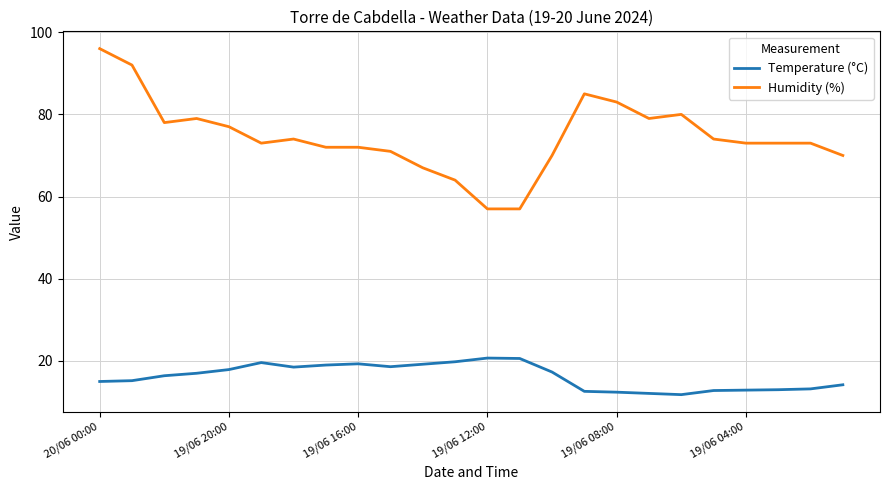

Does the chart have visible grid lines?

Yes